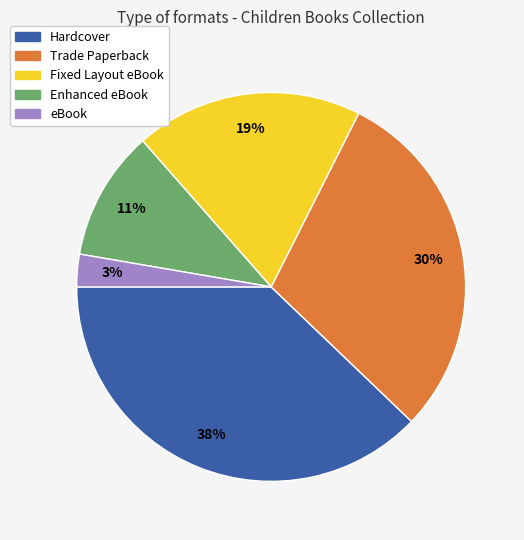

What is the ratio of the value at Enhanced eBook to the value at Hardcover?

0.3